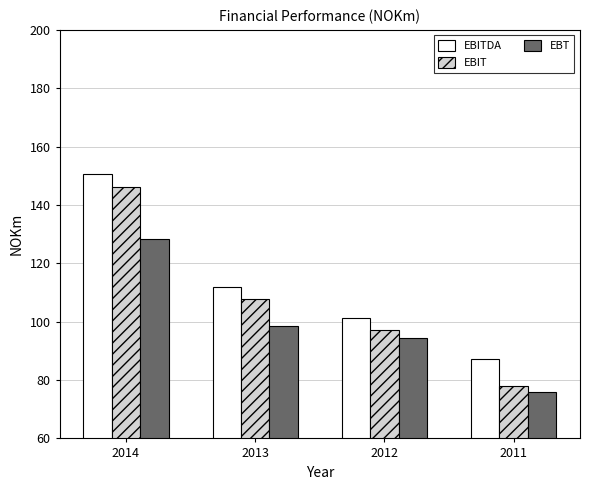

At which category is the sum across all series the highest?

2014